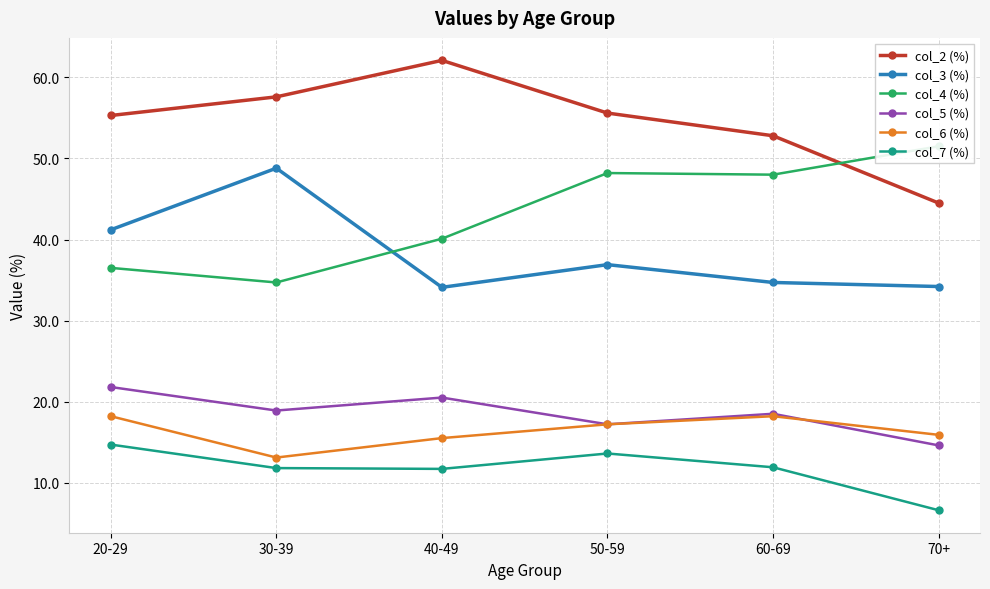

What is the difference between the col_7 (%) values at 50-59 and 20-29?

1.1